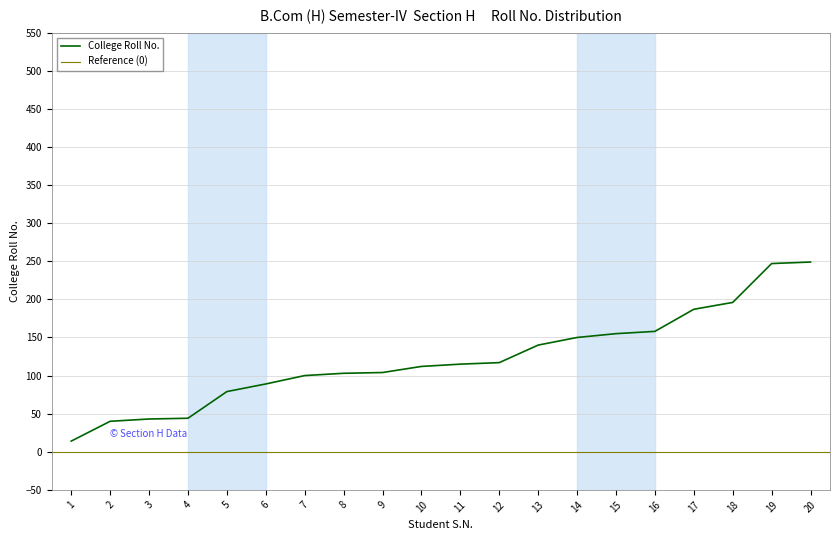

What is the change in value from 17 to 18?

+9